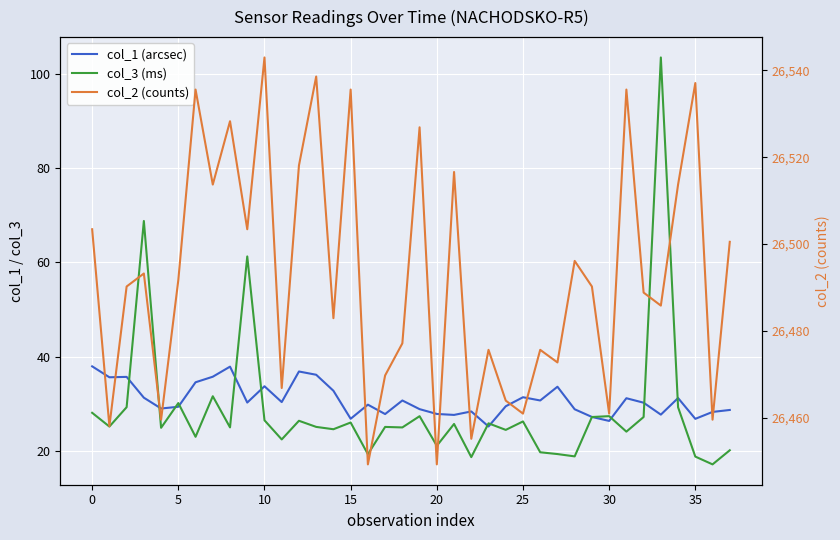

True or false: col_2 (counts) and col_1 (arcsec) intersect in this chart.

False